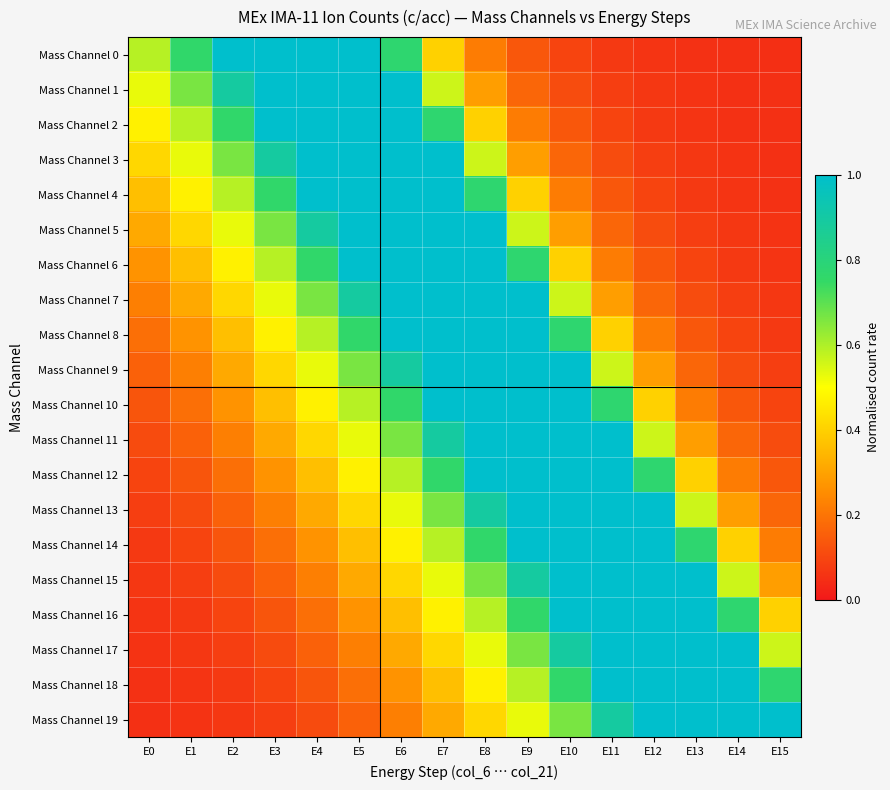

At E2, list the series in order from smallest to largest.

Mass Channel 19, Mass Channel 18, Mass Channel 17, Mass Channel 16, Mass Channel 15, Mass Channel 14, Mass Channel 13, Mass Channel 12, Mass Channel 11, Mass Channel 10, Mass Channel 9, Mass Channel 8, Mass Channel 7, Mass Channel 6, Mass Channel 5, Mass Channel 4, Mass Channel 3, Mass Channel 2, Mass Channel 1, Mass Channel 0